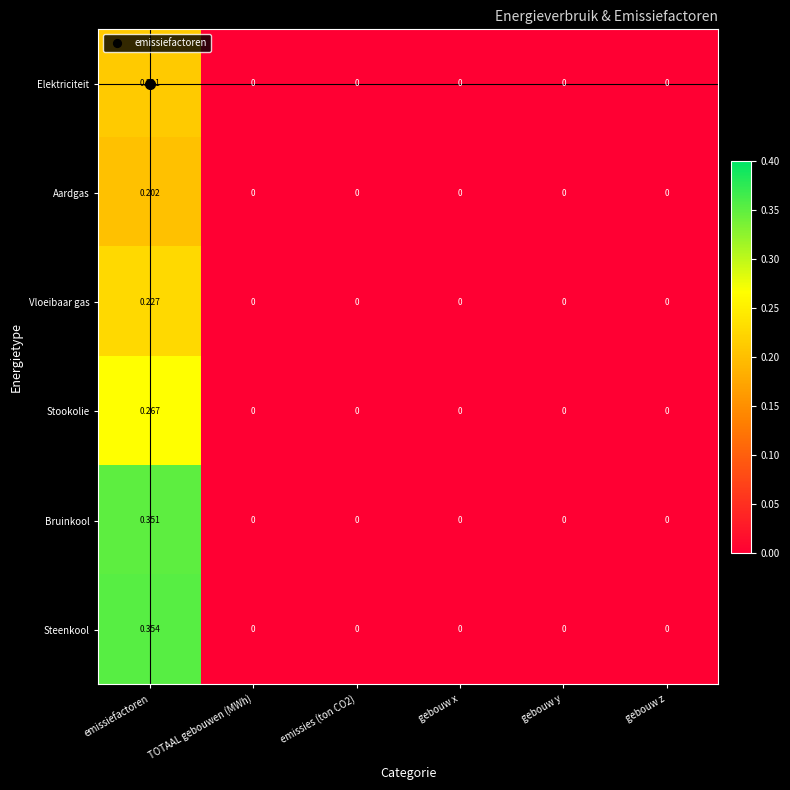

At which category does the chart reach its peak across all series?

emissiefactoren